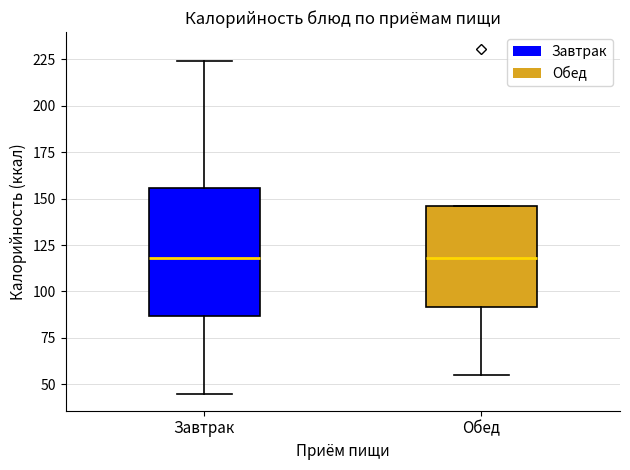

Reading left to right, read every box against the y-axis: the position of its median line, the range the box covers, and the ends of its whiskers. The values are not printed on the chart, so give them approximately, as read against the axis.

Завтрак: median 120, box 85 to 155, whiskers 45 to 225
Обед: median 120, box 90 to 145, whiskers 55 to 145